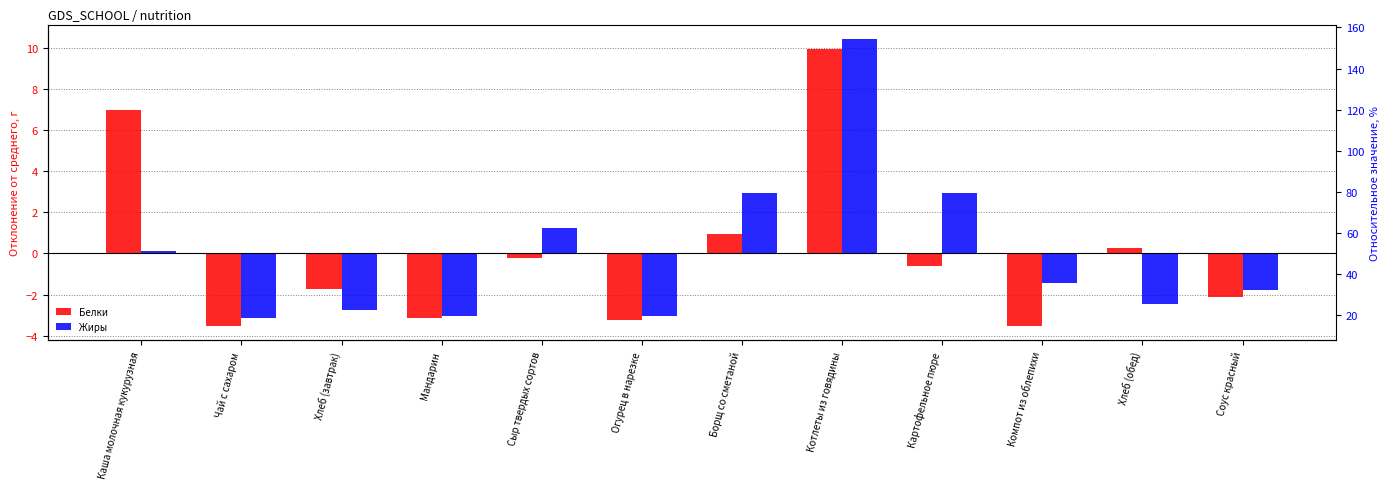

Between Хлеб (завтрак) and Огурец в нарезке, which is larger?

Хлеб (завтрак)